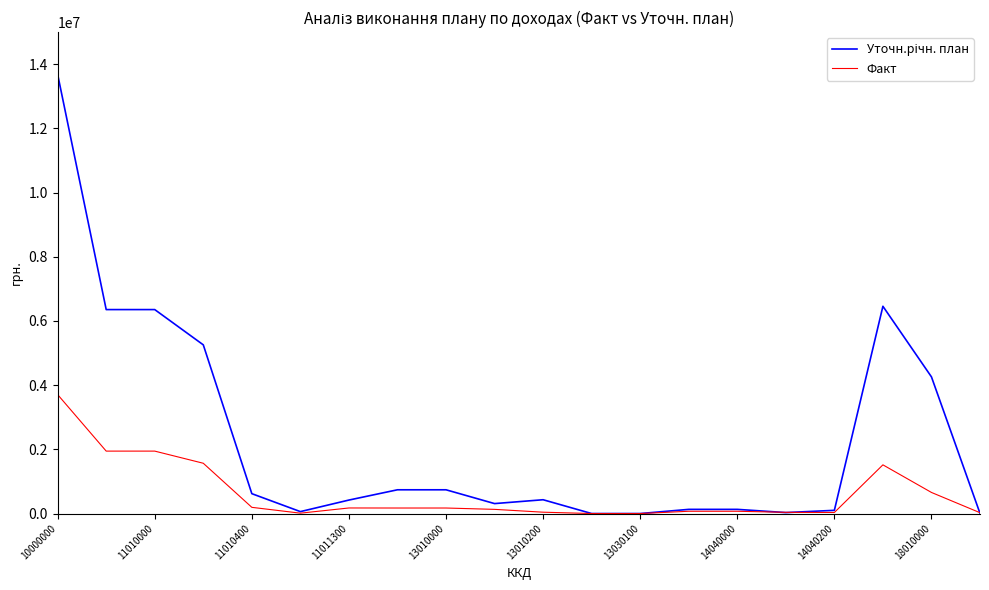

What is the maximum value for Факт?

3705479.5